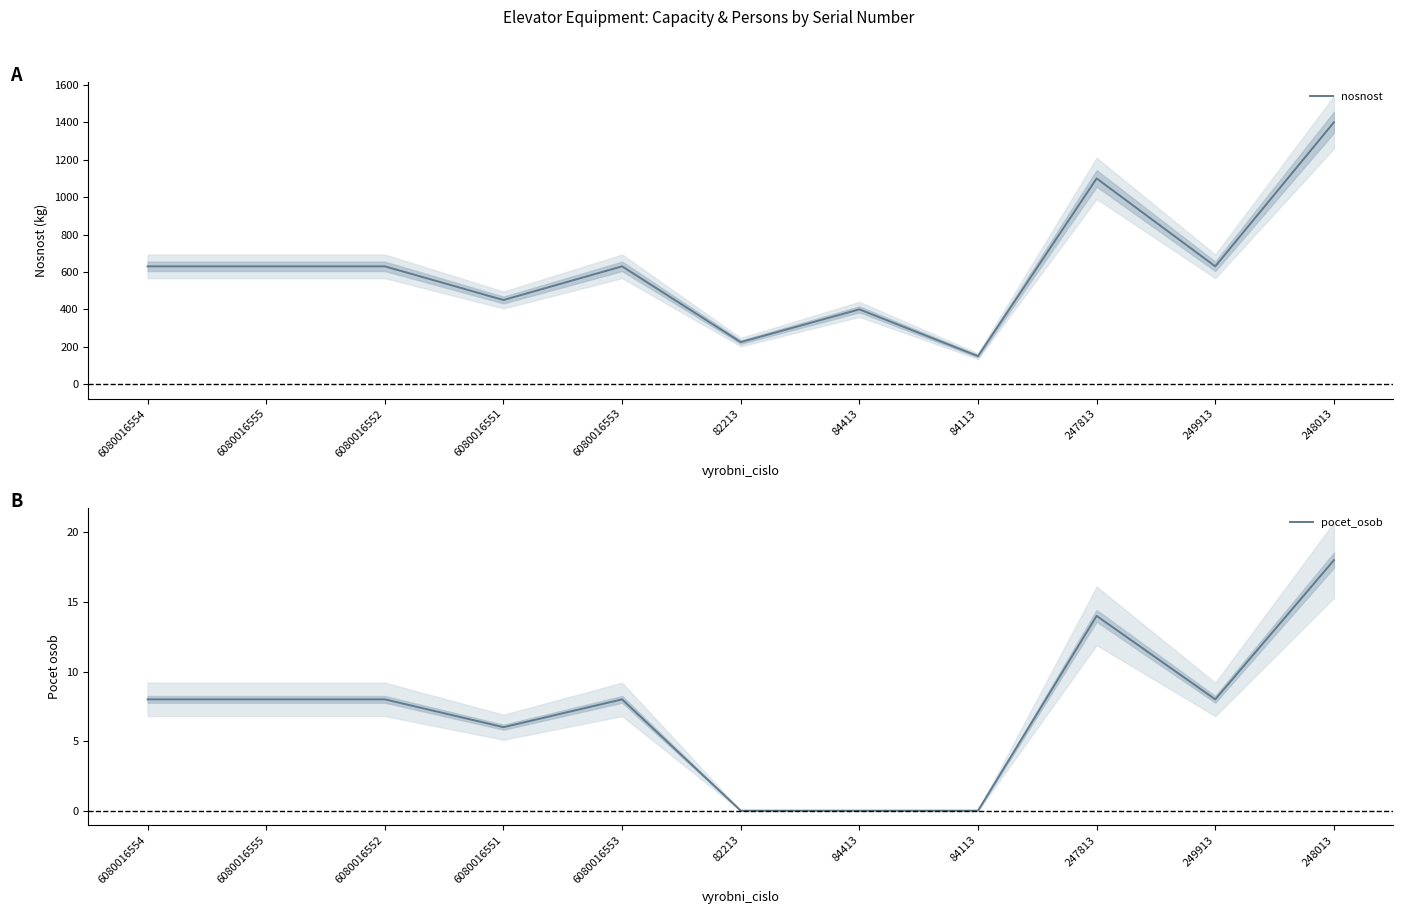

True or false: pocet_osob and nosnost cross at least once.

False